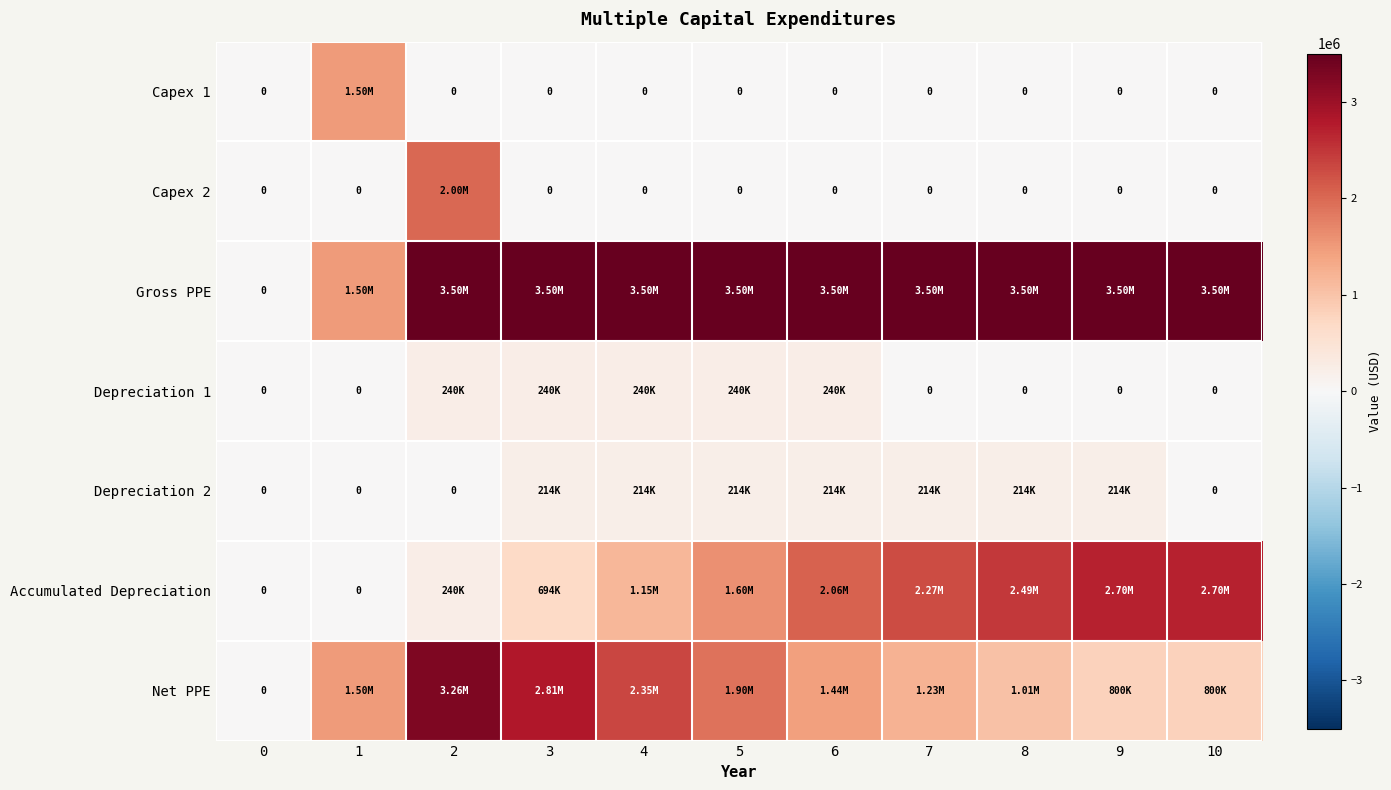

Which series has the largest total across all categories?

Gross PPE